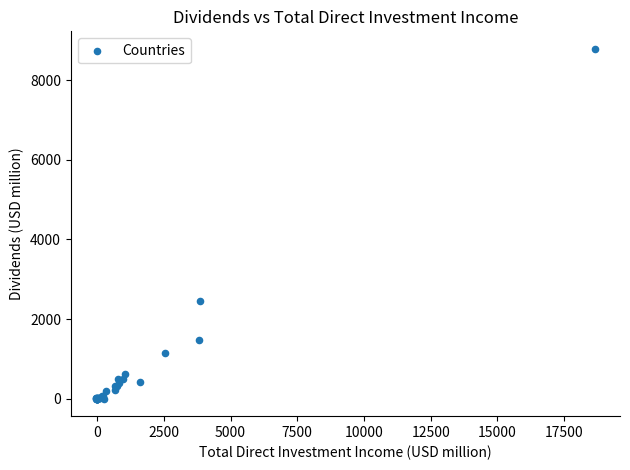

What Y value in the scatter plot is closest to 4395?

2447.3